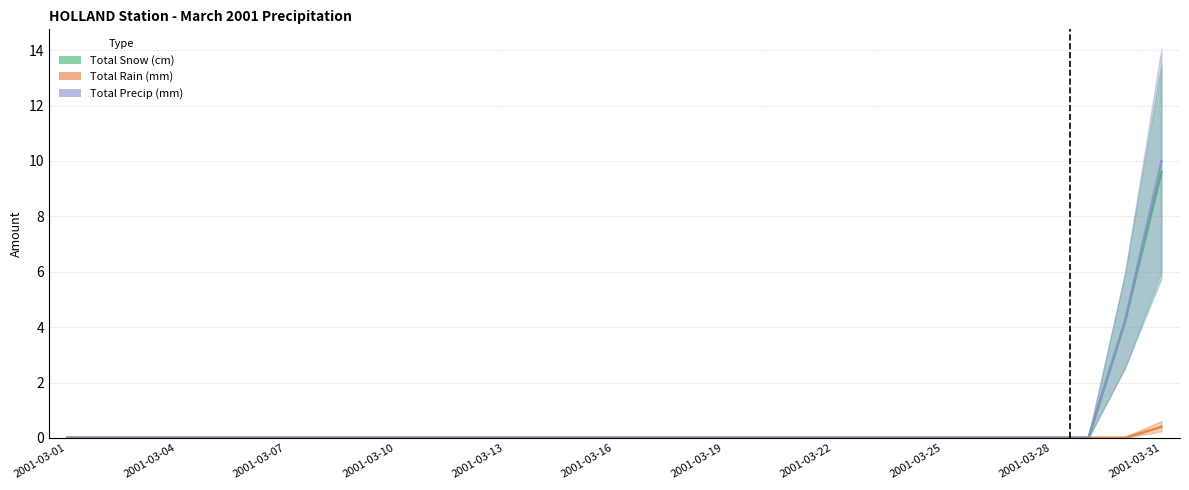

Which series has the largest range (max minus min)?

Total Precip (mm)